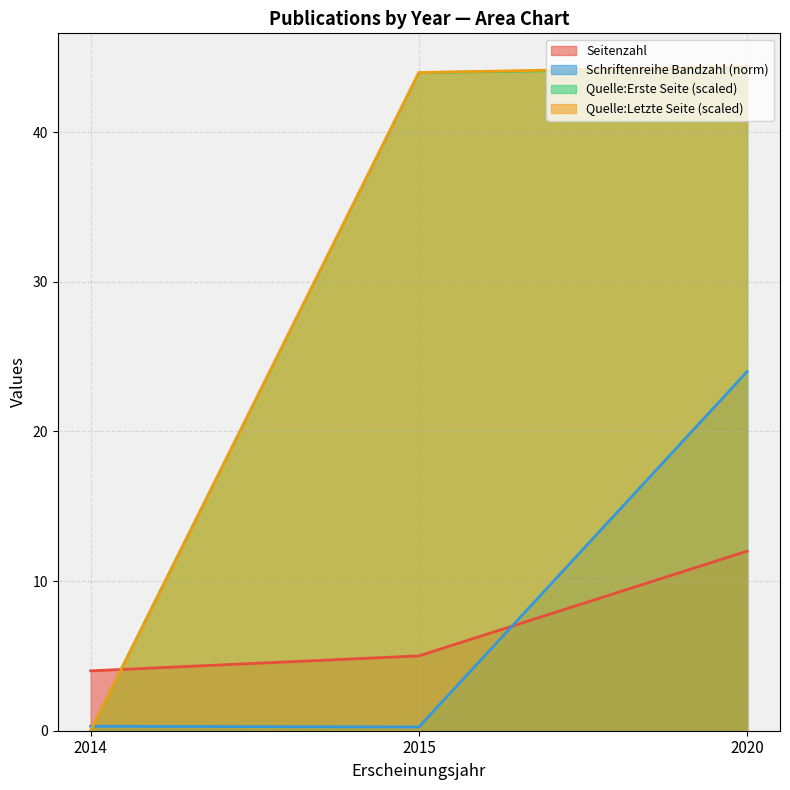

Between 2015 and 2020, which series saw the biggest shift?

Schriftenreihe Bandzahl (norm)